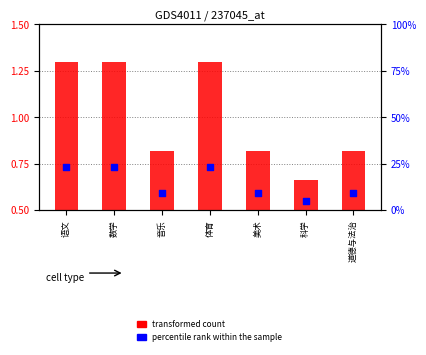

Which series contains the highest Y value?

percentile rank within the sample